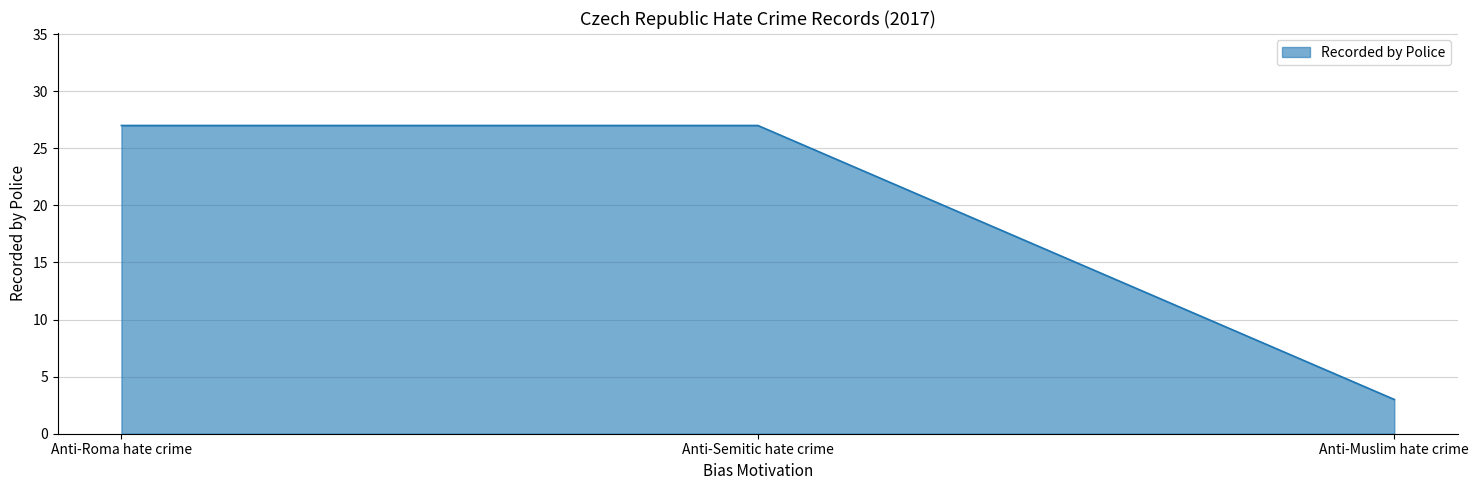

Reading left to right, transcribe all the data shown in this chart.

Anti-Roma hate crime=27	Anti-Semitic hate crime=27	Anti-Muslim hate crime=3